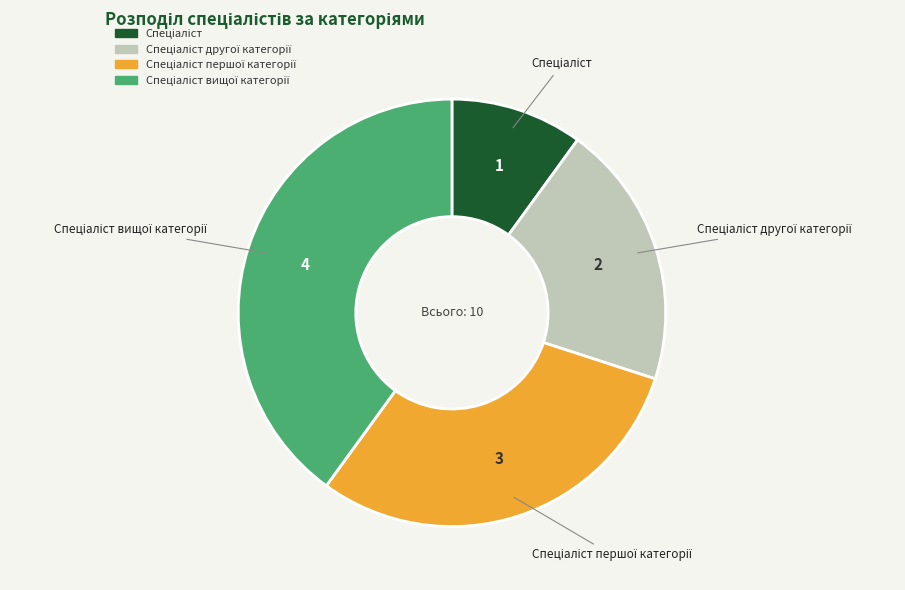

Does any single category account for the majority?

No